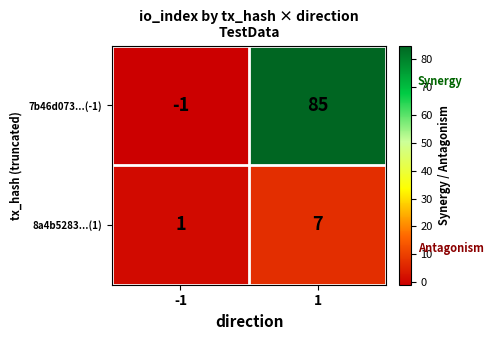

The 7b46d073...(-1) series shows -1 at -1. True or false?

True